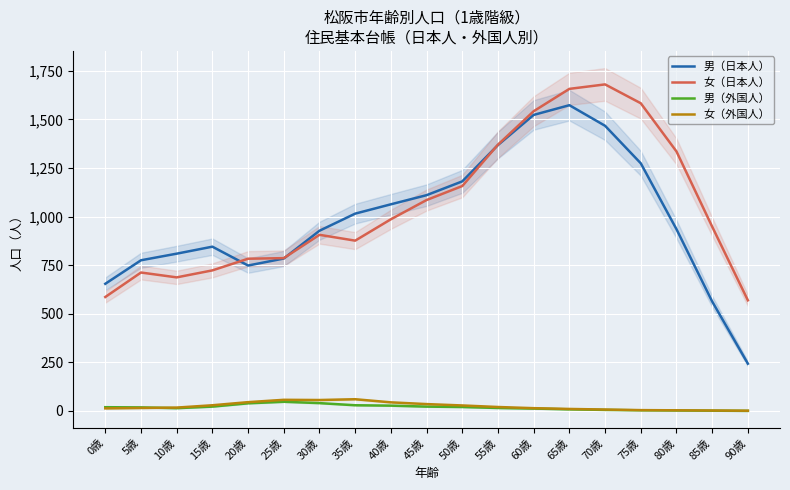

Reading left to right, transcribe all the data shown in this chart.

男（日本人）: 654	775	809	845	748	784	927	1015	1063	1110	1181	1368	1523	1573	1467	1274	935	563	243
女（日本人）: 586	712	687	723	783	786	906	876	986	1085	1157	1370	1542	1657	1680	1583	1335	948	569
男（外国人）: 19	18	14	22	39	47	40	29	27	22	20	15	12	8	5	3	2	1	0
女（外国人）: 13	15	17	29	45	57	56	60	44	35	28	20	14	10	7	4	3	2	1